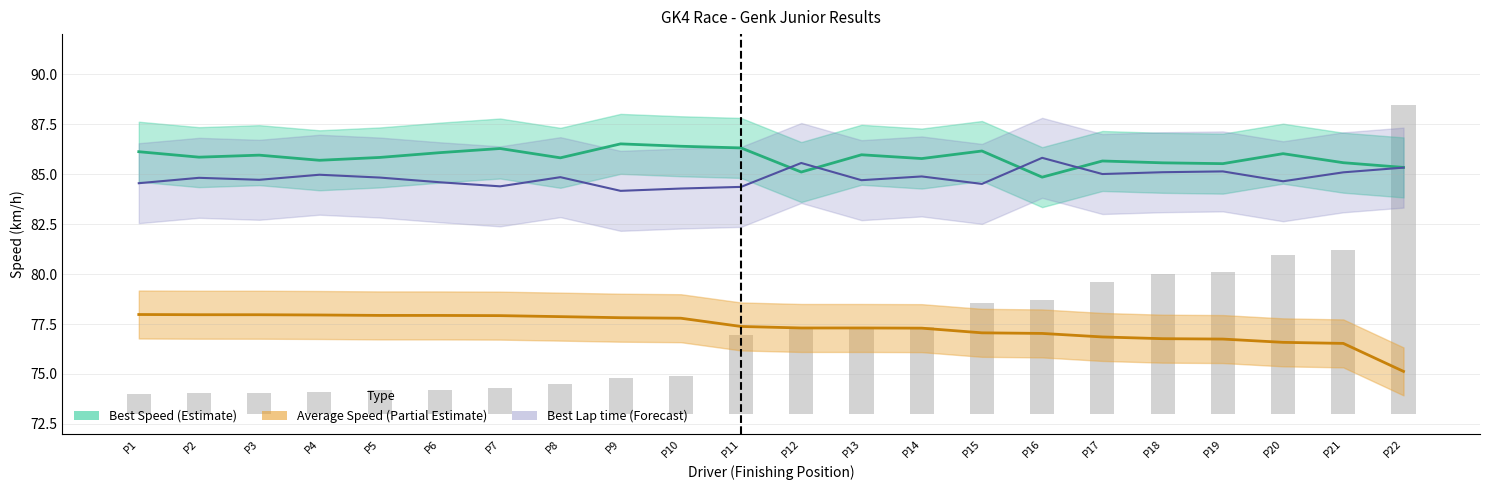

At how many categories does at least one series exceed 76?

22